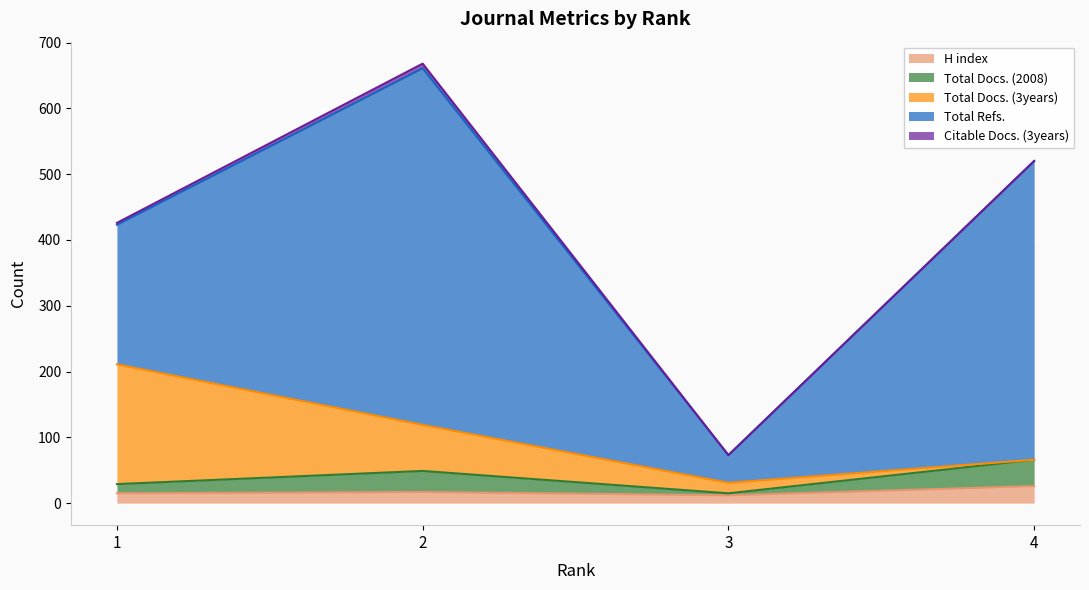

List the series in order of their peak value, highest first.

Total Refs., Total Docs. (3years), Total Docs. (2008), H index, Citable Docs. (3years)